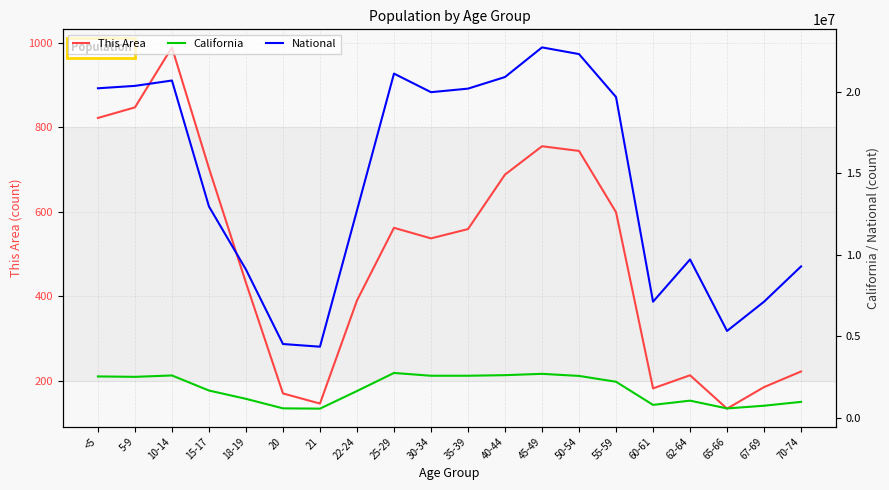

Does the chart display data point markers on the line(s)?

No